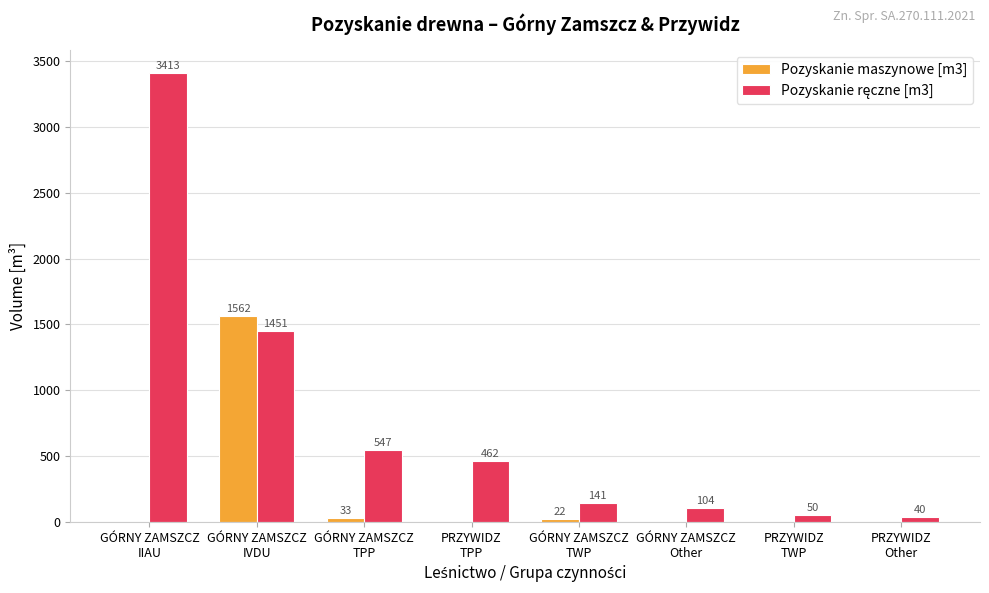

How many distinct data groups are displayed?

2